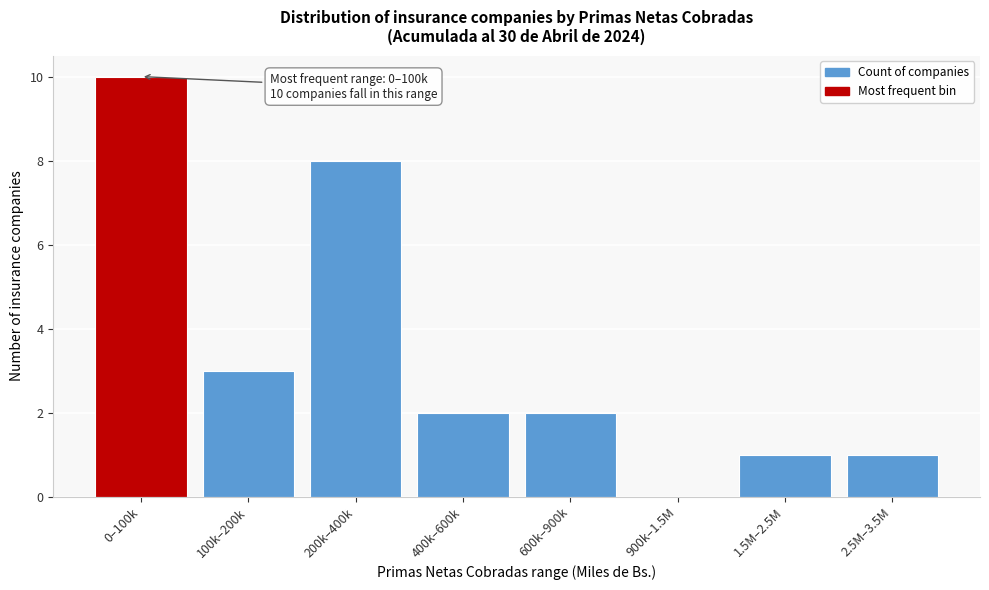

Reading right to left, extract all data points from this chart.

2.5M–3.5M=1	1.5M–2.5M=1	900k–1.5M=0	600k–900k=2	400k–600k=2	200k–400k=8	100k–200k=3	0–100k=10